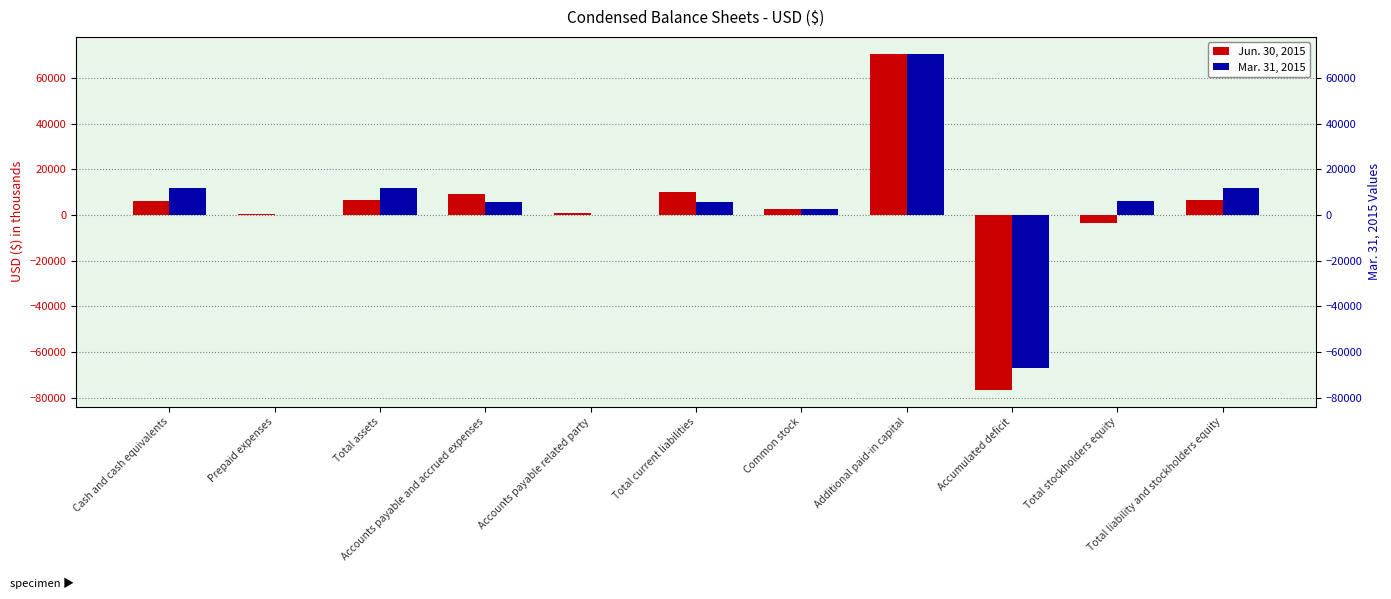

Which series changed the most between Total assets and Accounts payable and accrued expenses?

Mar. 31, 2015